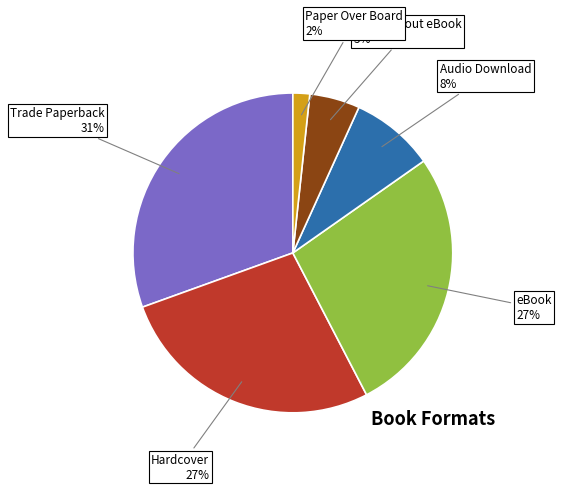

To the nearest percent, what is the difference between the largest and smallest slice percentages?

29%